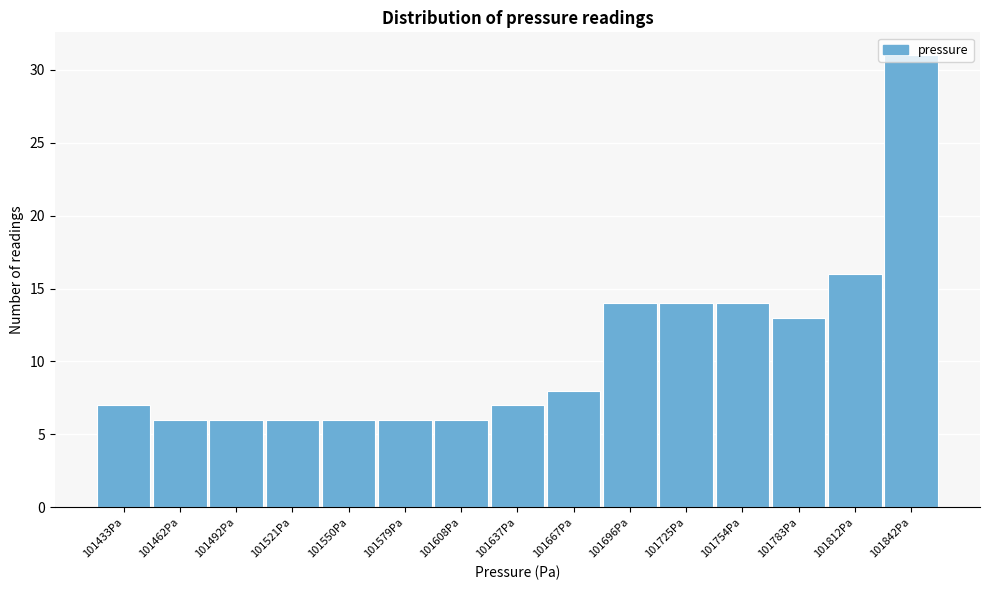

True or false: the data shows 21 at 101812Pa.

False